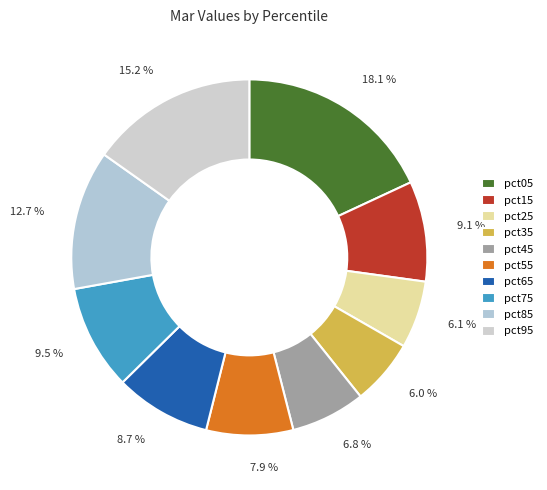

Count the number of slices in the pie.

10